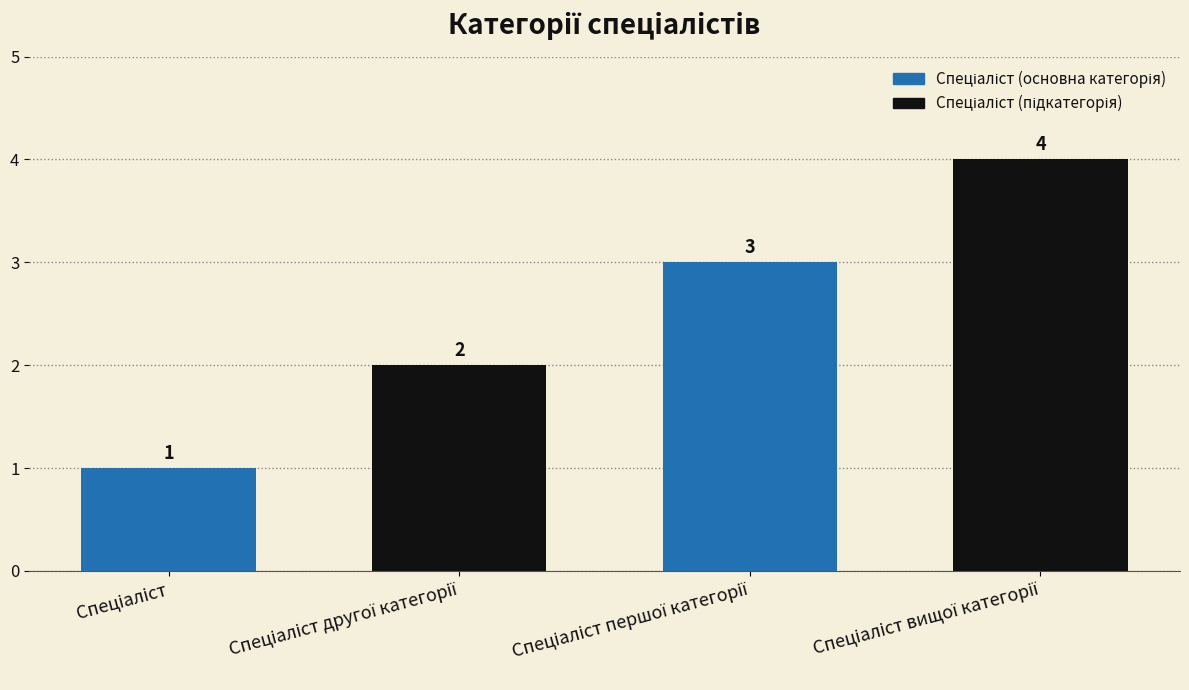

Count the values in the range 2 to 4.

3